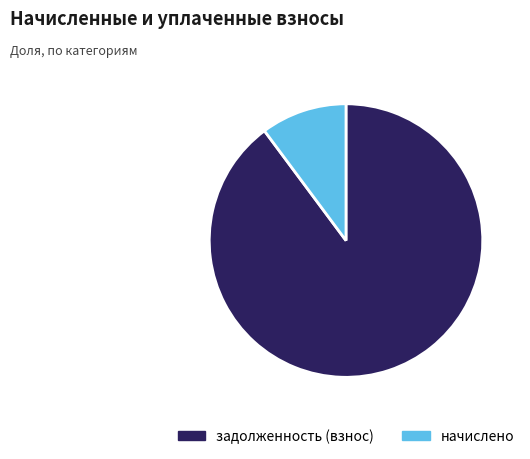

Do начислено and задолженность (взнос) together represent more than half of the pie?

Yes